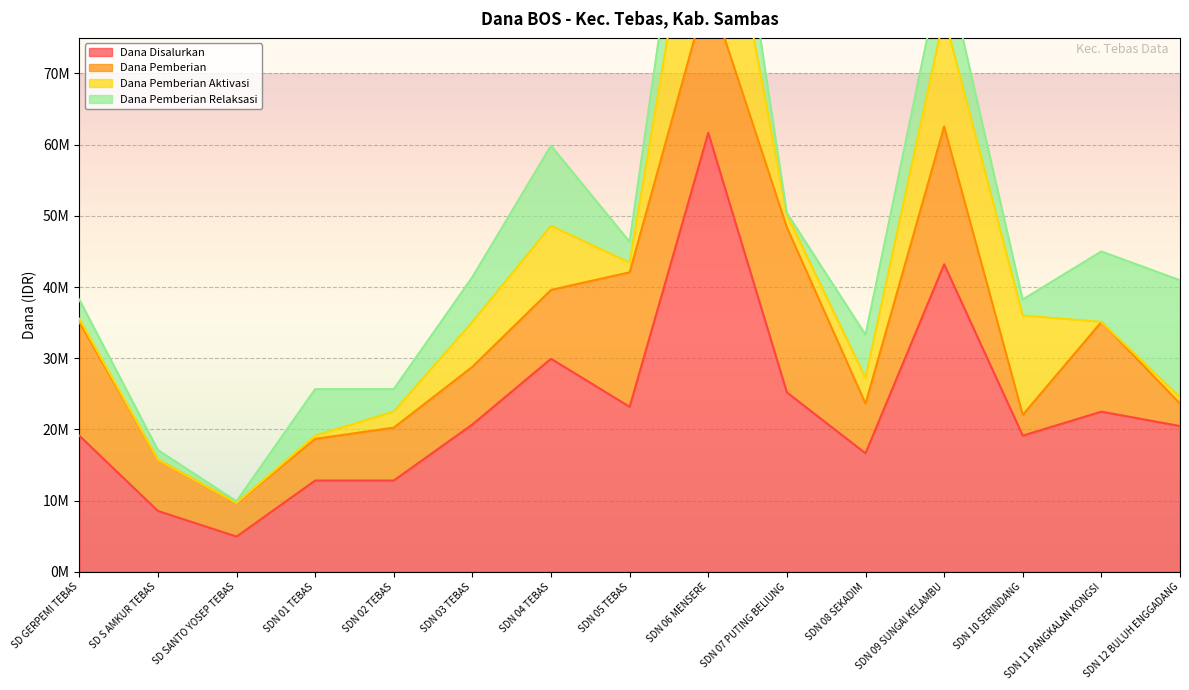

True or false: Dana Pemberian and Dana Disalurkan intersect in this chart.

False